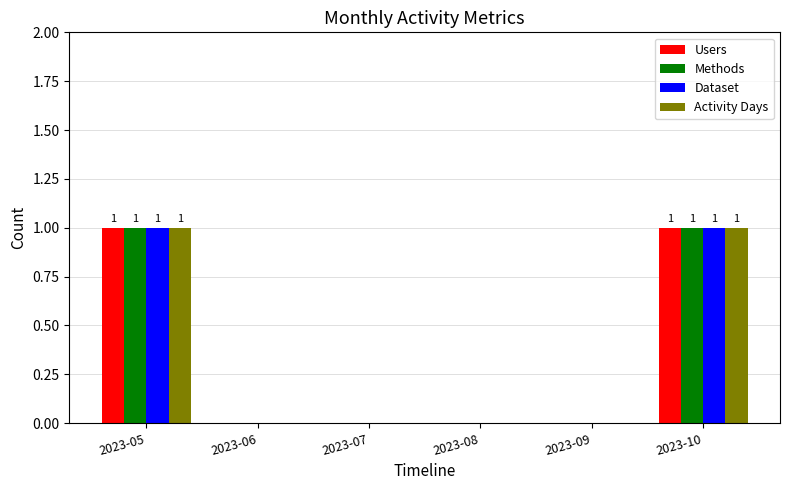

Reading left to right, what are all the values shown in this chart?

Users: 1	0	0	0	0	1
Methods: 1	0	0	0	0	1
Dataset: 1	0	0	0	0	1
Activity Days: 1	0	0	0	0	1